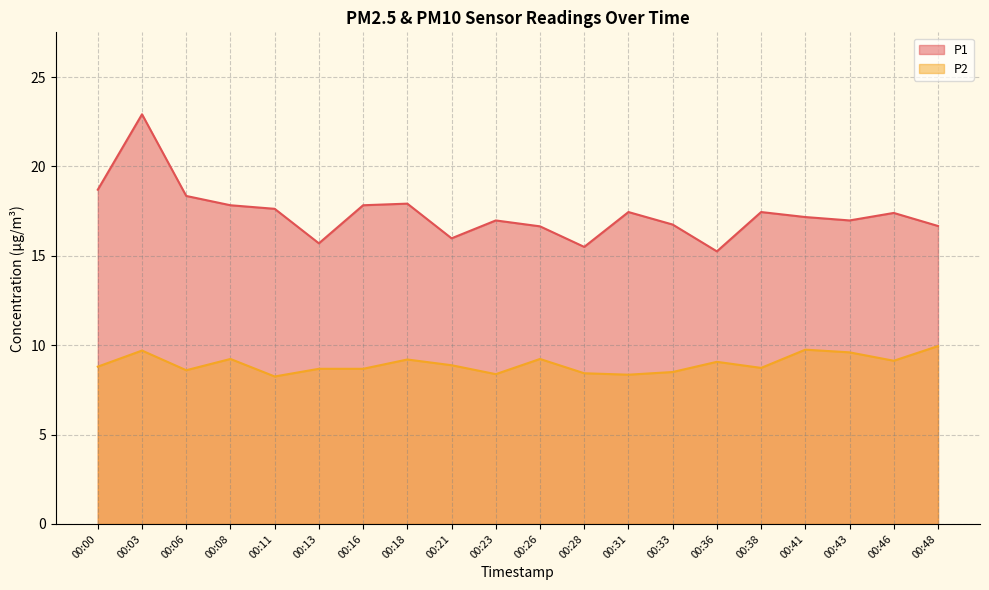

What is the greatest value displayed?

22.9